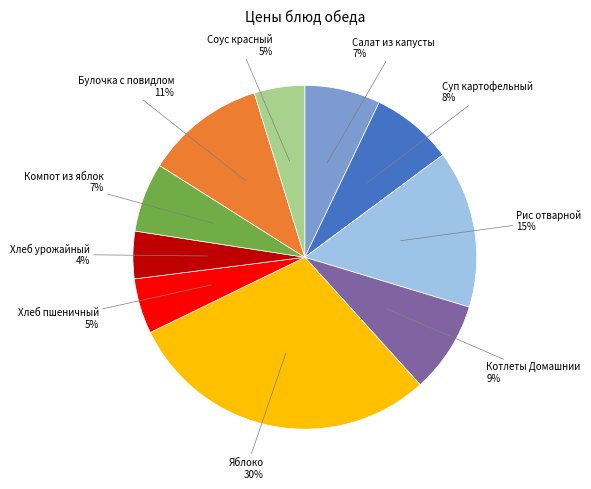

Is there a majority slice in this chart?

No